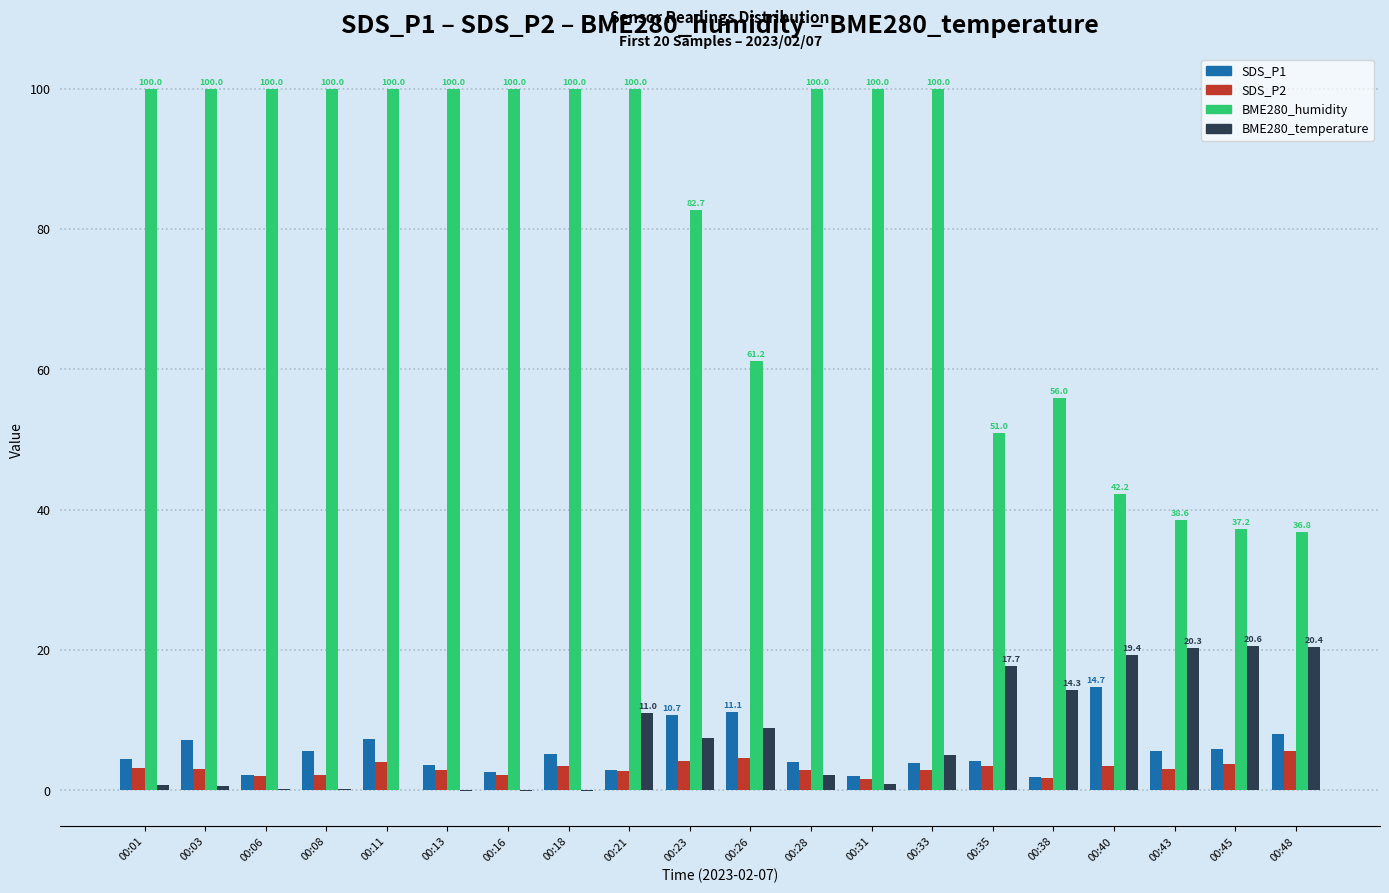

Which series has the widest spread of values?

BME280_humidity